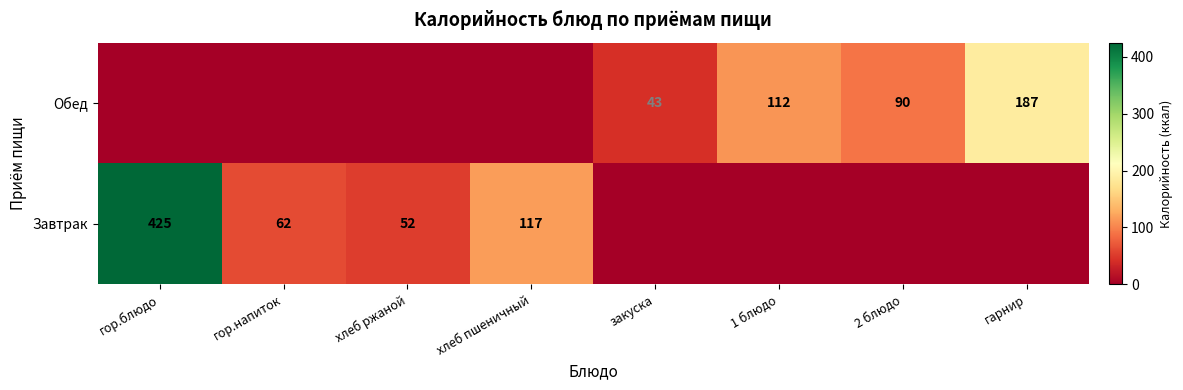

Is it true that Завтрак equals 26 at хлеб ржаной?

False